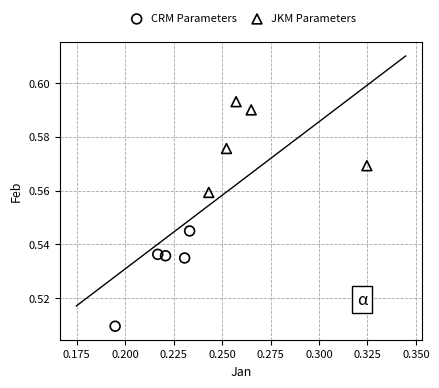

Which series reaches the minimum Y coordinate?

CRM Parameters